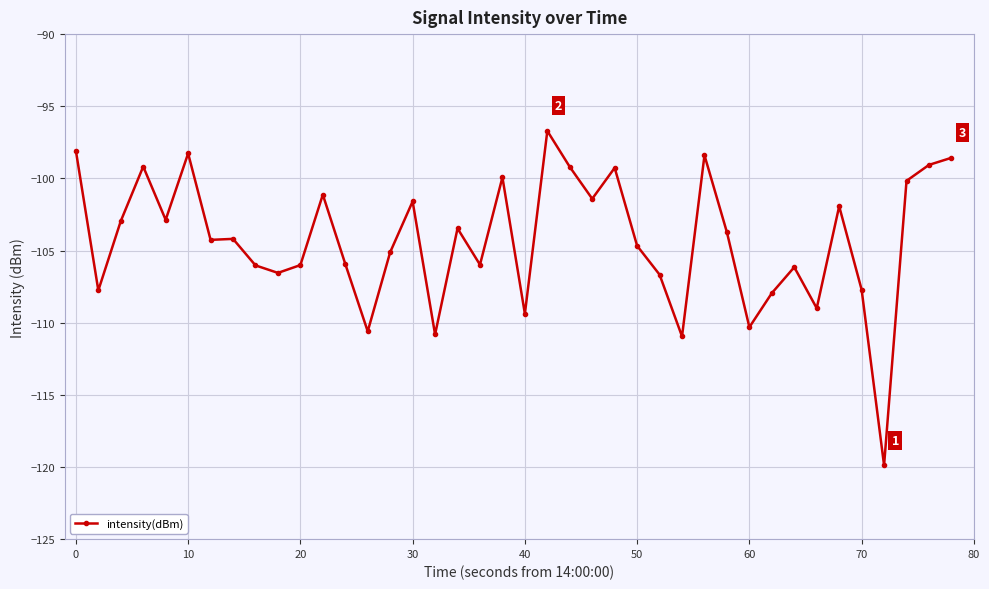

What is the value of the 37th point from the left?

-119.9